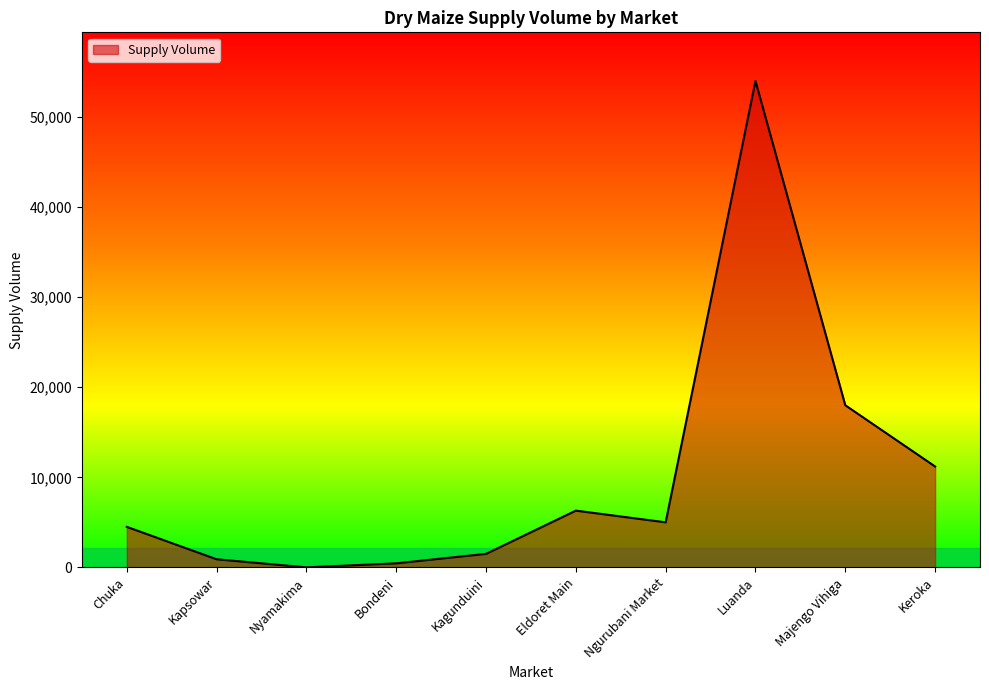

The chart shows a value of 1473 at Chuka. True or false?

False